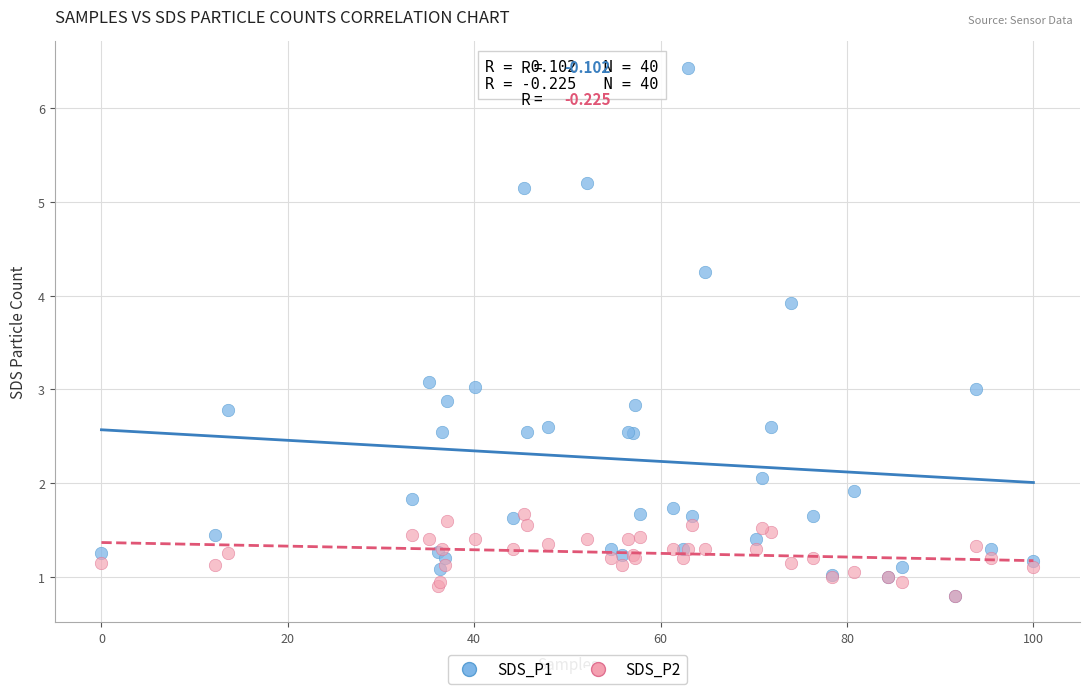

What are all the series names shown in the legend?

SDS_P1, SDS_P2